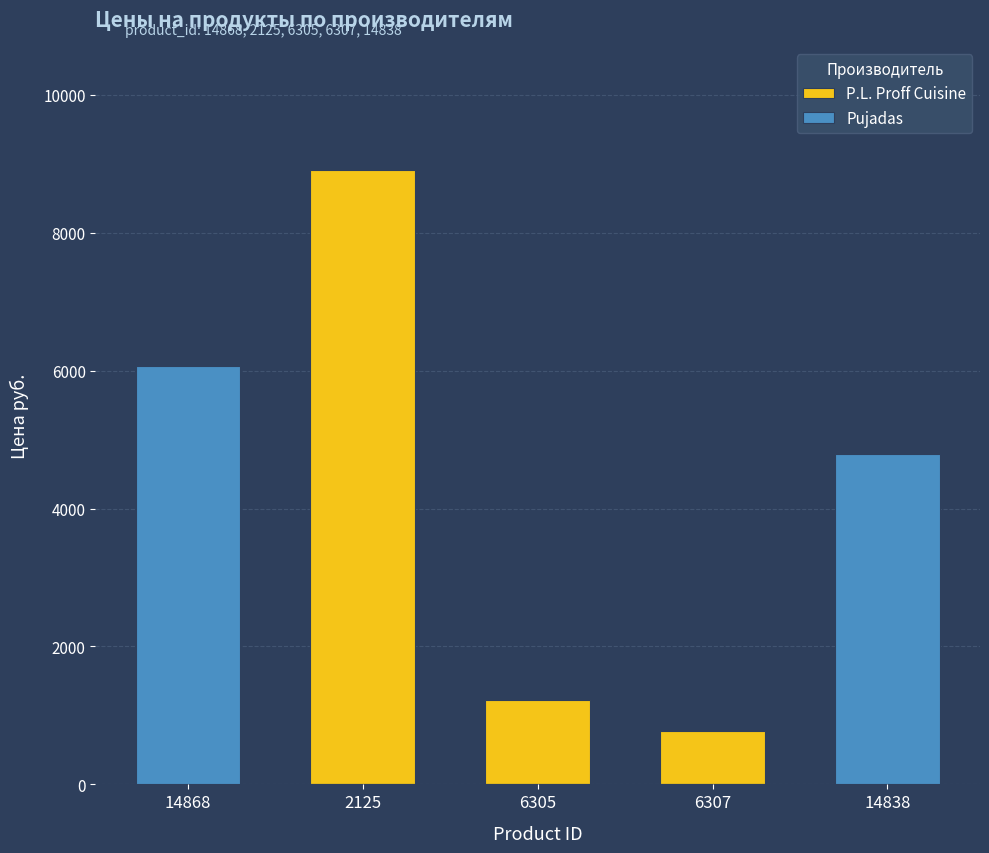

Which series has the largest total across all categories?

P.L. Proff Cuisine